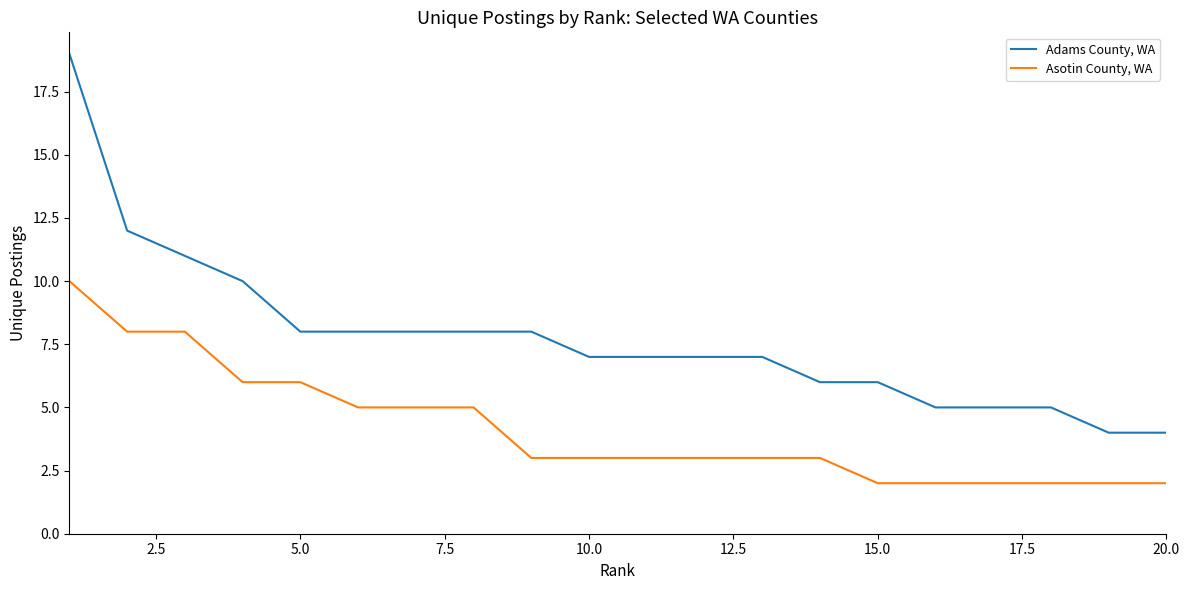

What is the difference between the maximum and minimum values in the Adams County, WA series?

15